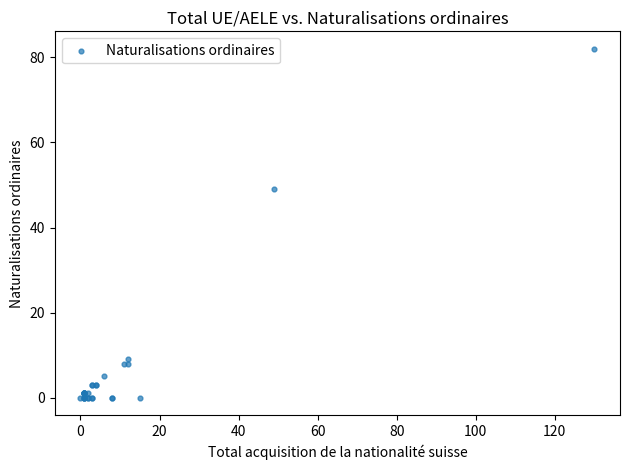

What Y value in the scatter plot is closest to 41?

49